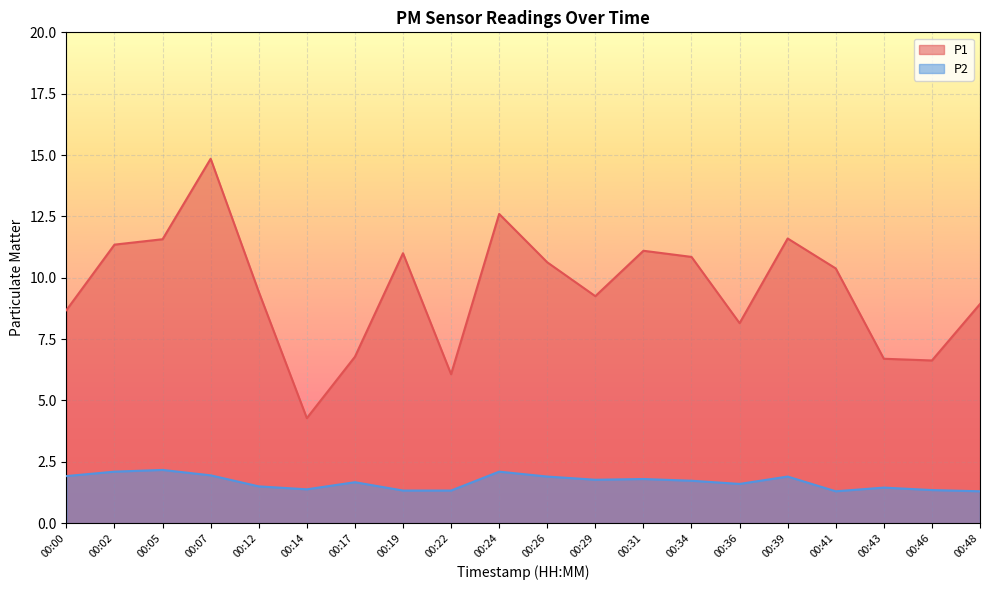

Which category has the highest value in the P2 series?

00:05